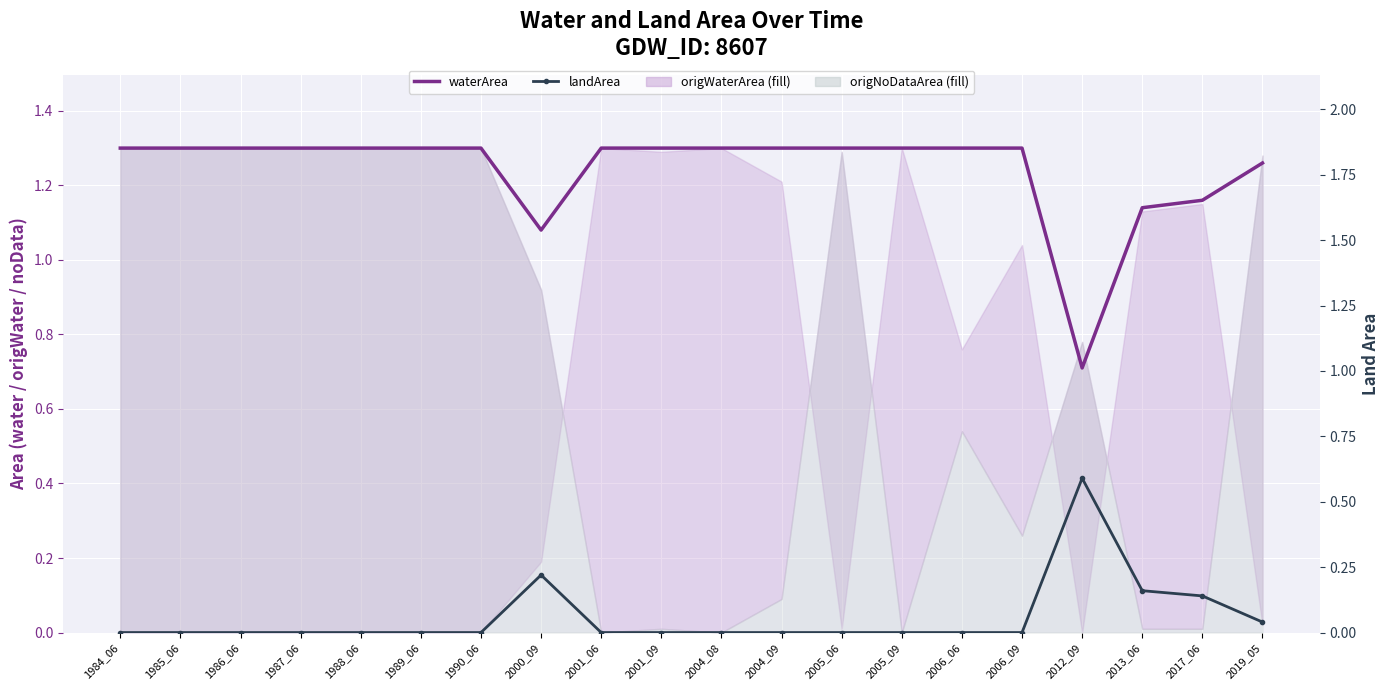

Reading left to right, transcribe all the data shown in this chart.

waterArea: 1984_06=1.3	1985_06=1.3	1986_06=1.3	1987_06=1.3	1988_06=1.3	1989_06=1.3	1990_06=1.3	2000_09=1.1	2001_06=1.3	2001_09=1.3	2004_08=1.3	2004_09=1.3	2005_06=1.3	2005_09=1.3	2006_06=1.3	2006_09=1.3	2012_09=0.7	2013_06=1.1	2017_06=1.2	2019_05=1.3
landArea: 1984_06=0.0	1985_06=0.0	1986_06=0.0	1987_06=0.0	1988_06=0.0	1989_06=0.0	1990_06=0.0	2000_09=0.2	2001_06=0.0	2001_09=0.0	2004_08=0.0	2004_09=0.0	2005_06=0.0	2005_09=0.0	2006_06=0.0	2006_09=0.0	2012_09=0.6	2013_06=0.2	2017_06=0.1	2019_05=0.0